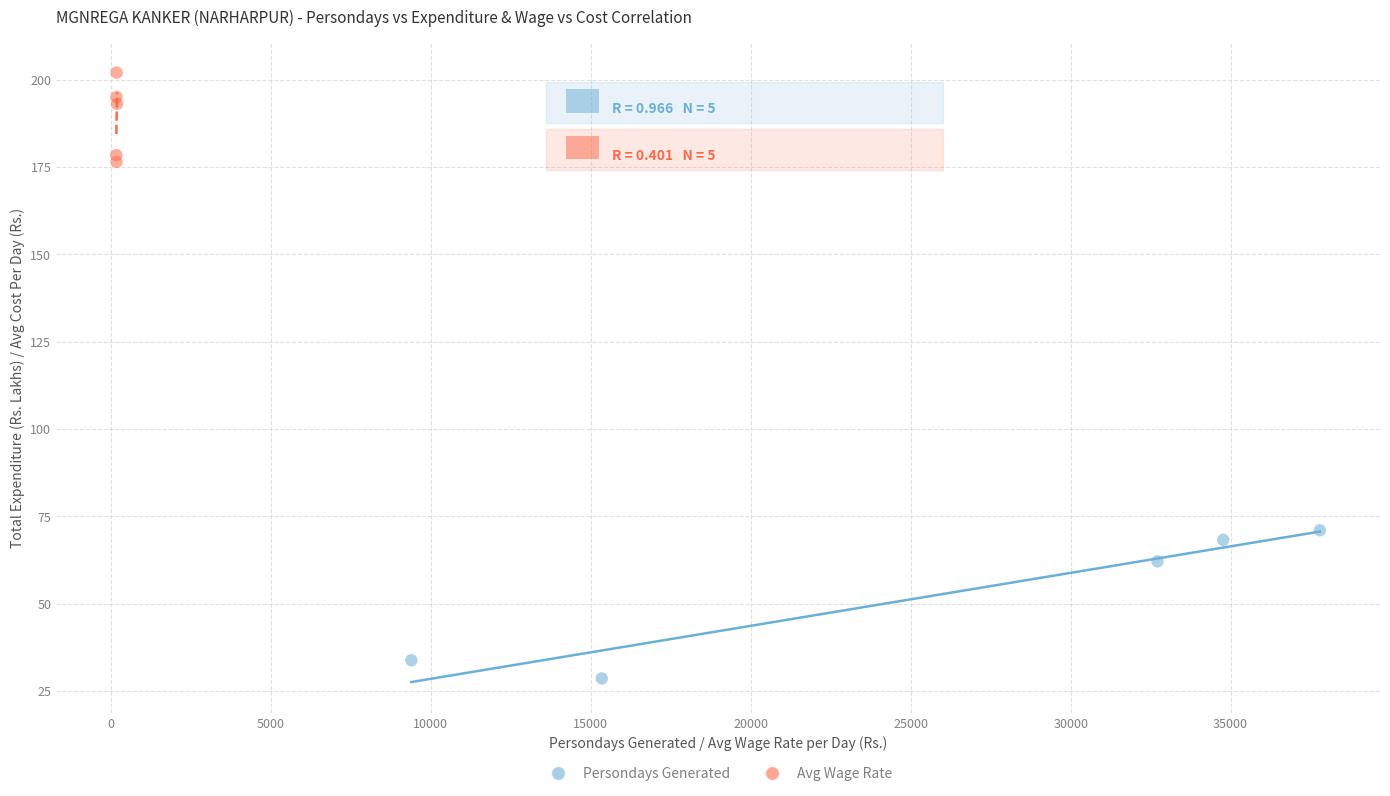

What are all the series names shown in the legend?

Persondays Generated, Avg Wage Rate